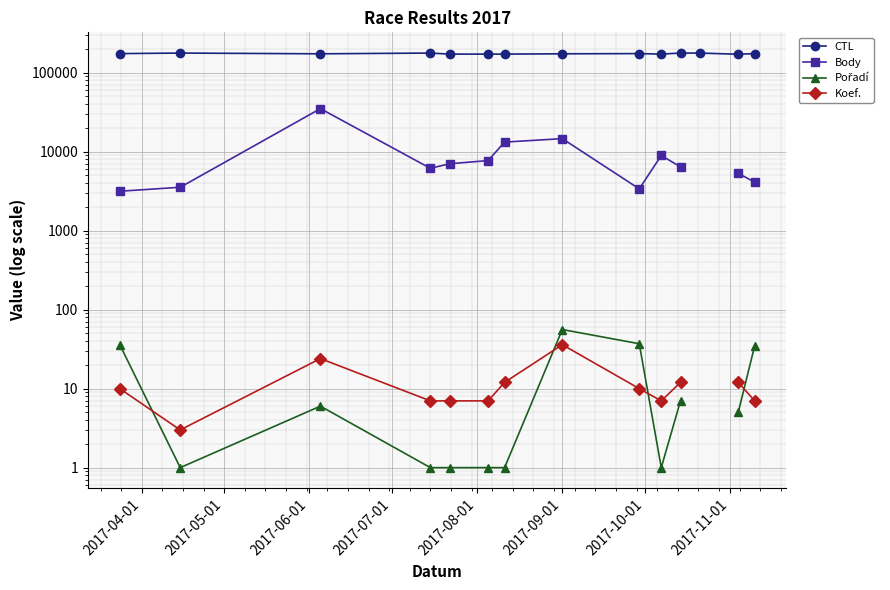

Where is the first local maximum for Pořadí?

2017-06-01